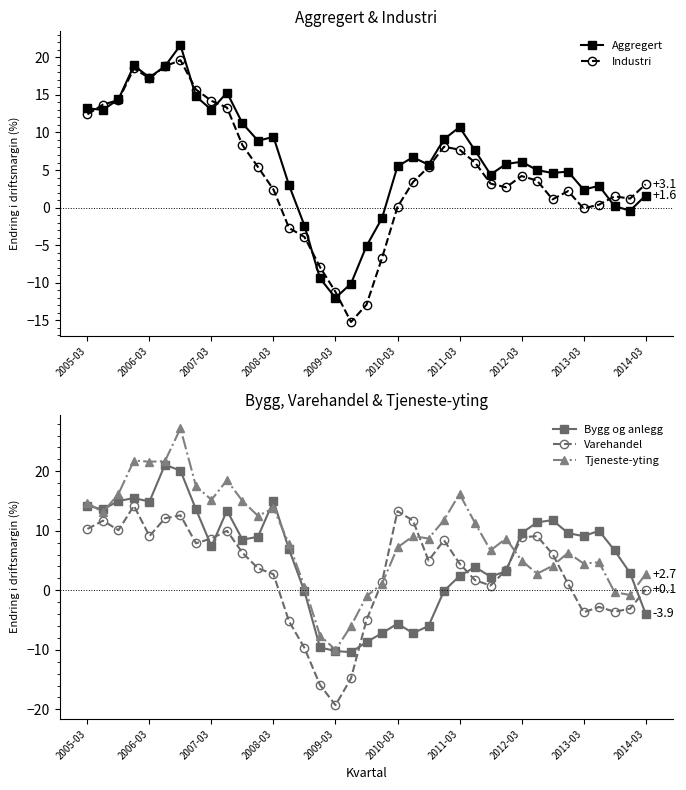

How many categories are shown in the chart?

37